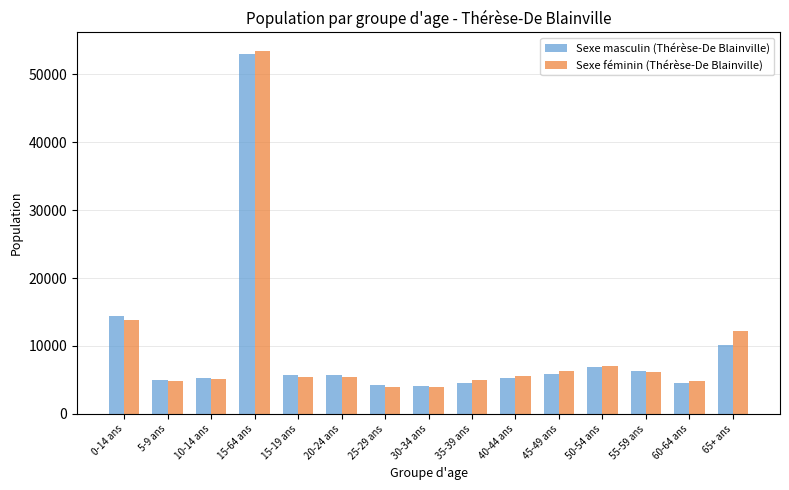

Which series has the largest range (max minus min)?

Sexe féminin (Thérèse-De Blainville)